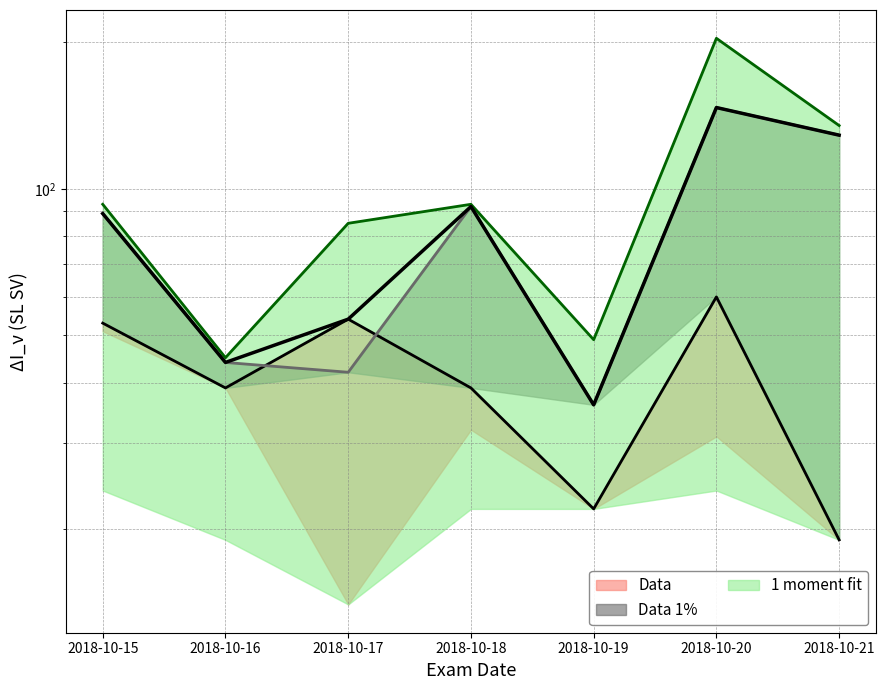

True or false: 1 moment fit and Data 1% intersect in this chart.

False